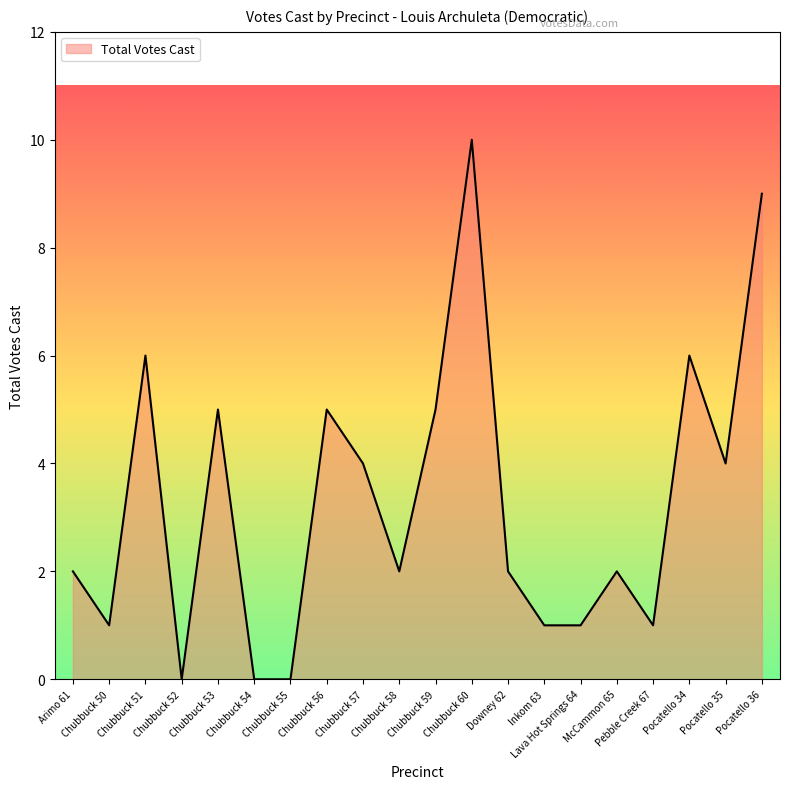

The value at Chubbuck 59 is 5. True or false?

True